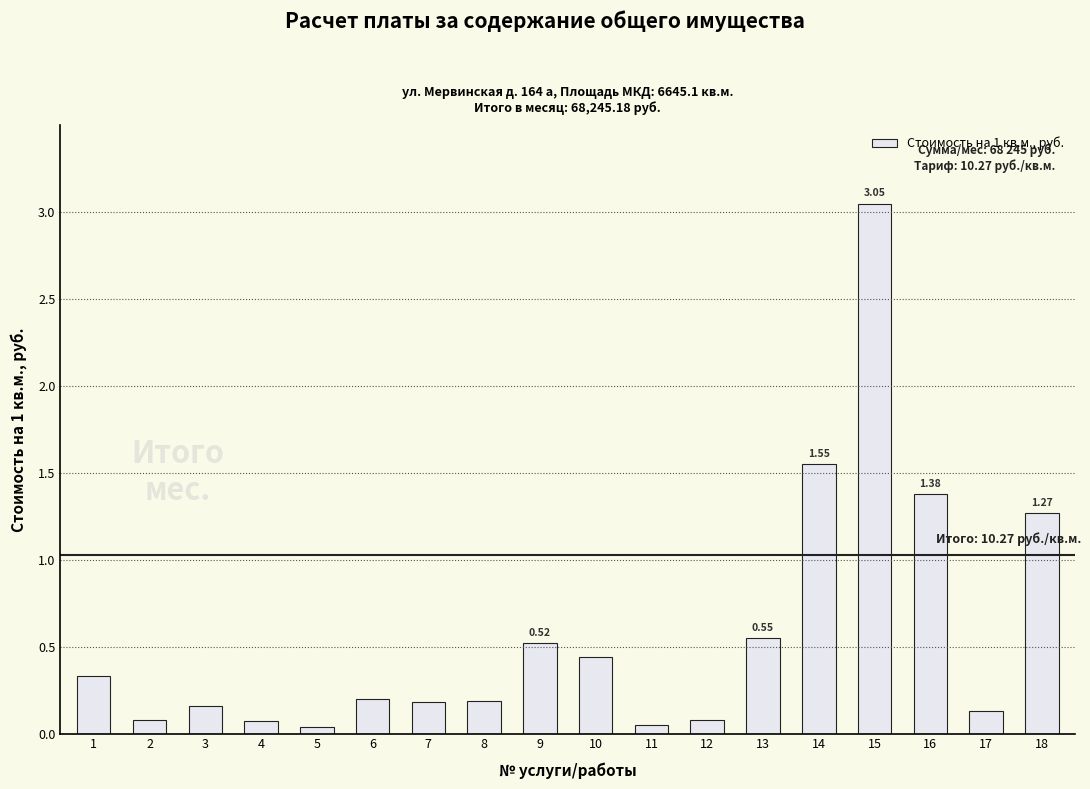

What is the sum of all values?

10.3